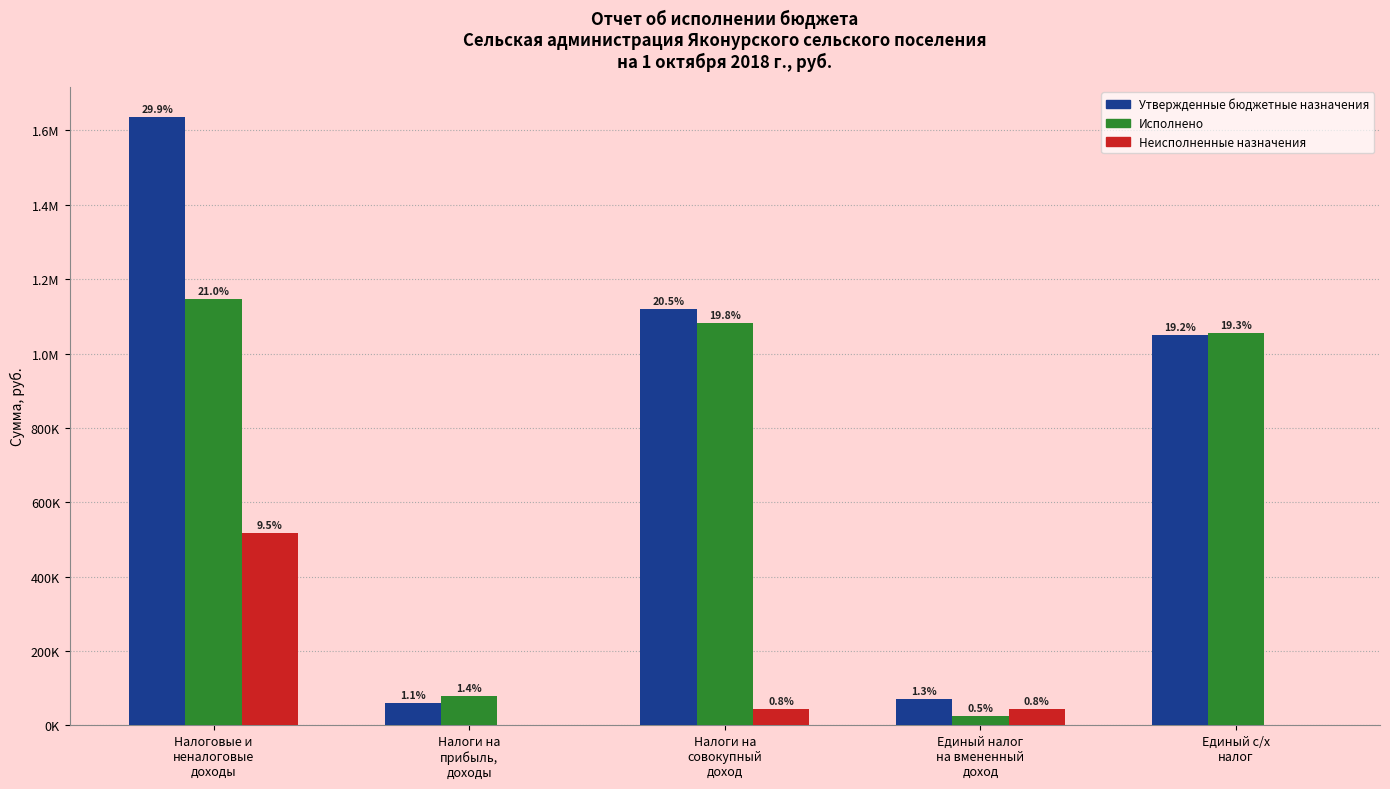

Is it true that Утвержденные бюджетные назначения equals 337778.6 at Налоги на
совокупный
доход?

False